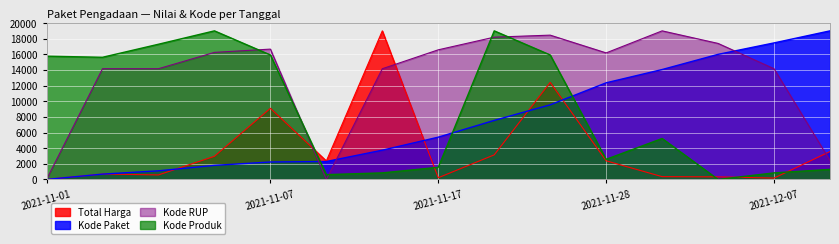

How many interior local peaks does the Kode Produk series have?

3